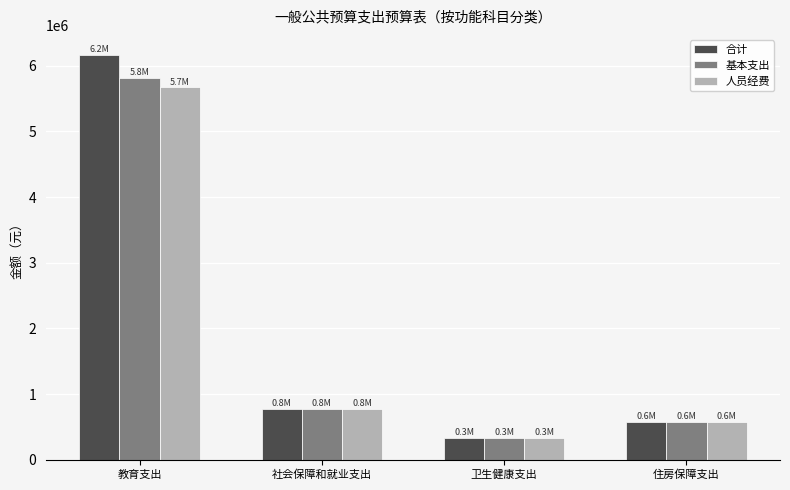

At how many categories does at least one series exceed 3139479?

1